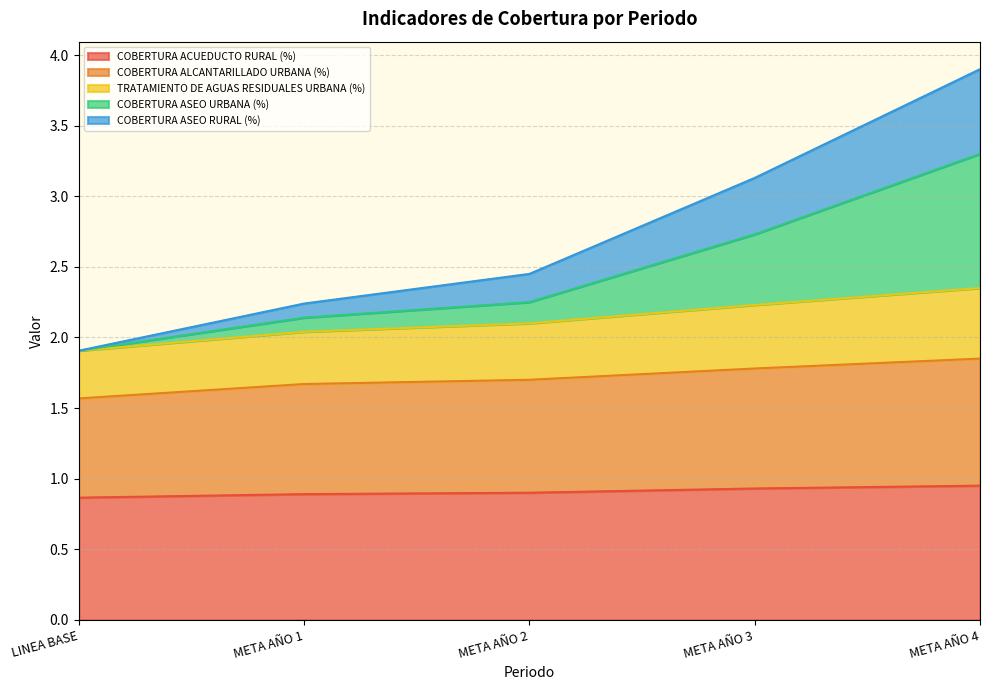

What is the approximate value of COBERTURA ALCANTARILLADO URBANA (%) at META AÑO 3?

1.8